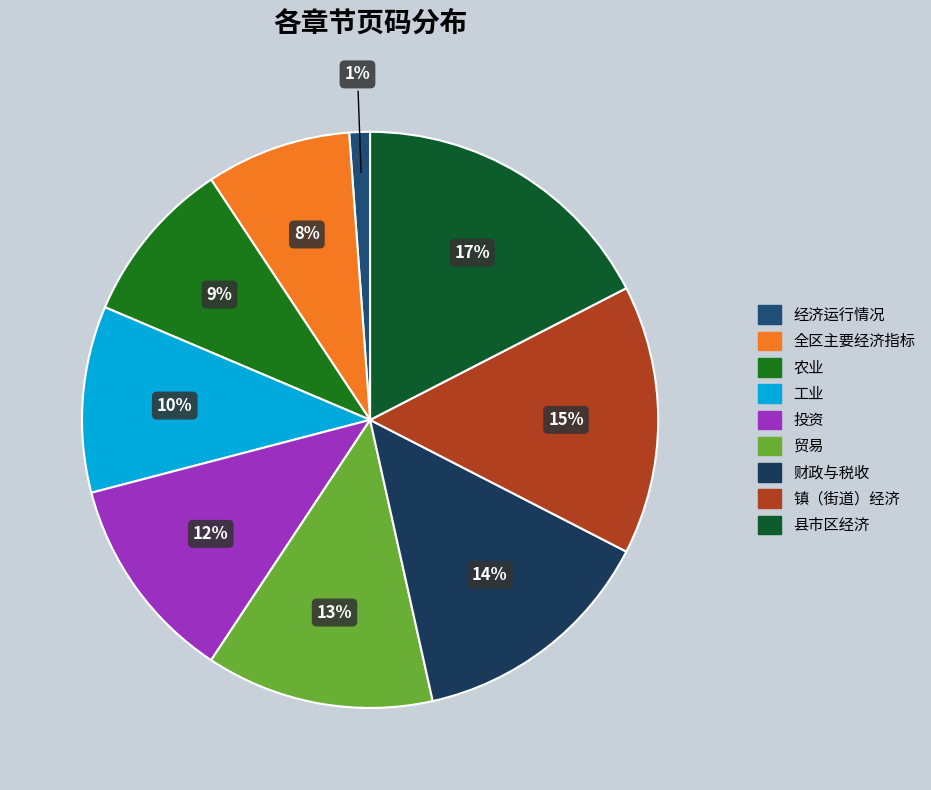

Between 经济运行情况 and 财政与税收, which is larger?

财政与税收